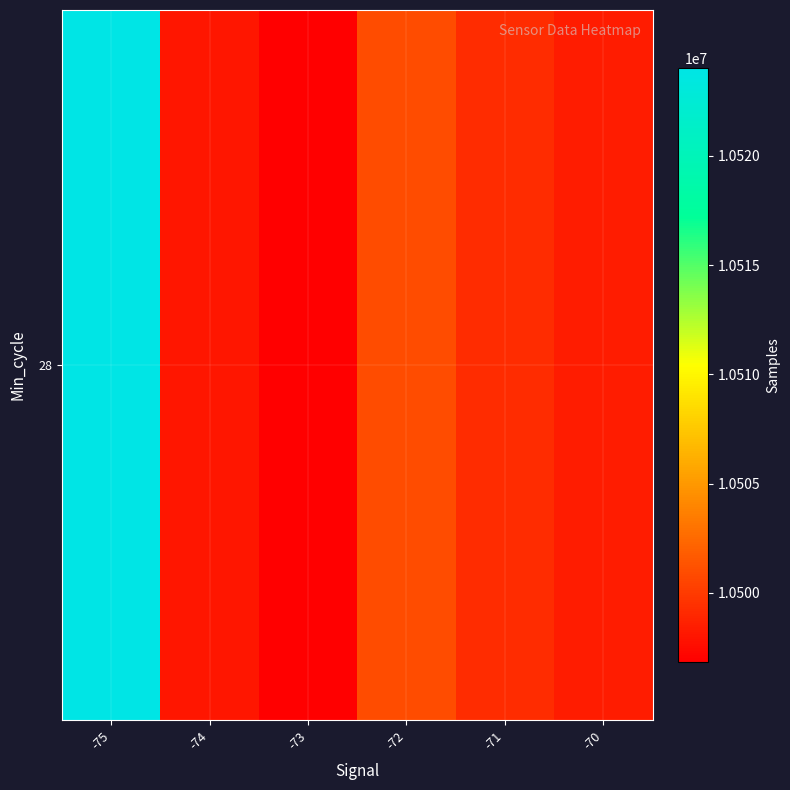

Which has a higher value, -74 or -71?

-71